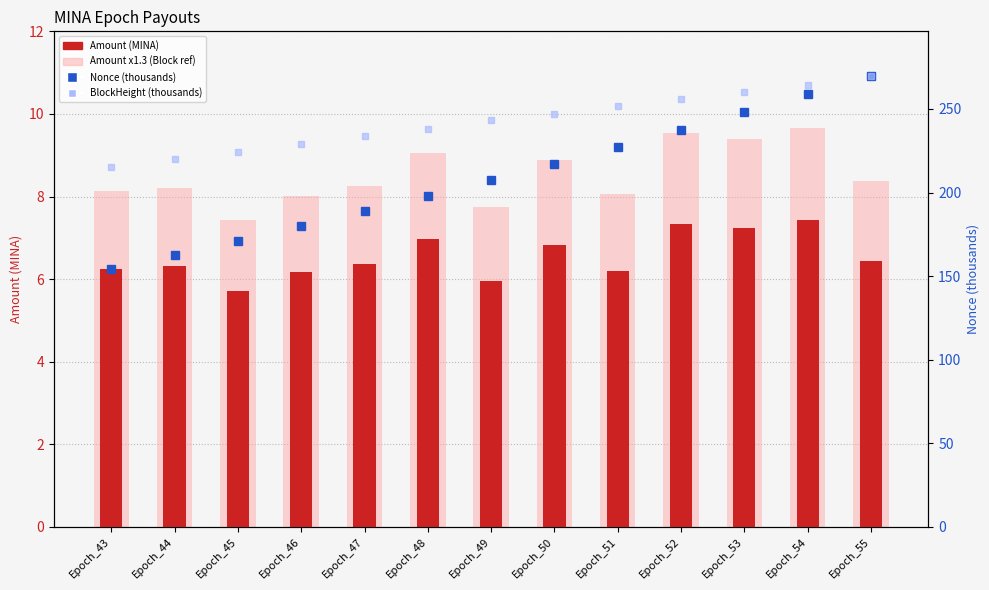

Which has a higher value, Epoch_48 or Epoch_54?

Epoch_54